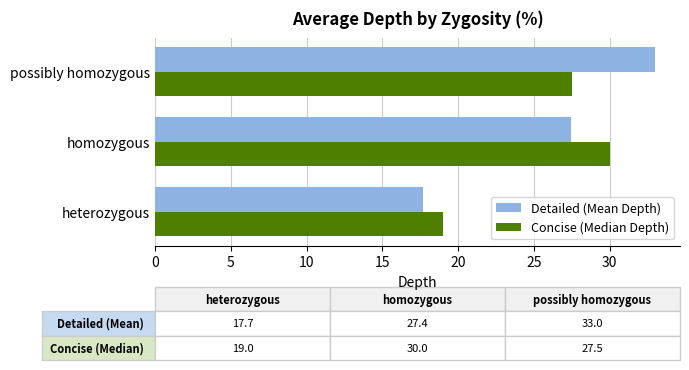

What is the difference between the maximum and second lowest values in the Concise (Median Depth) series?

2.5